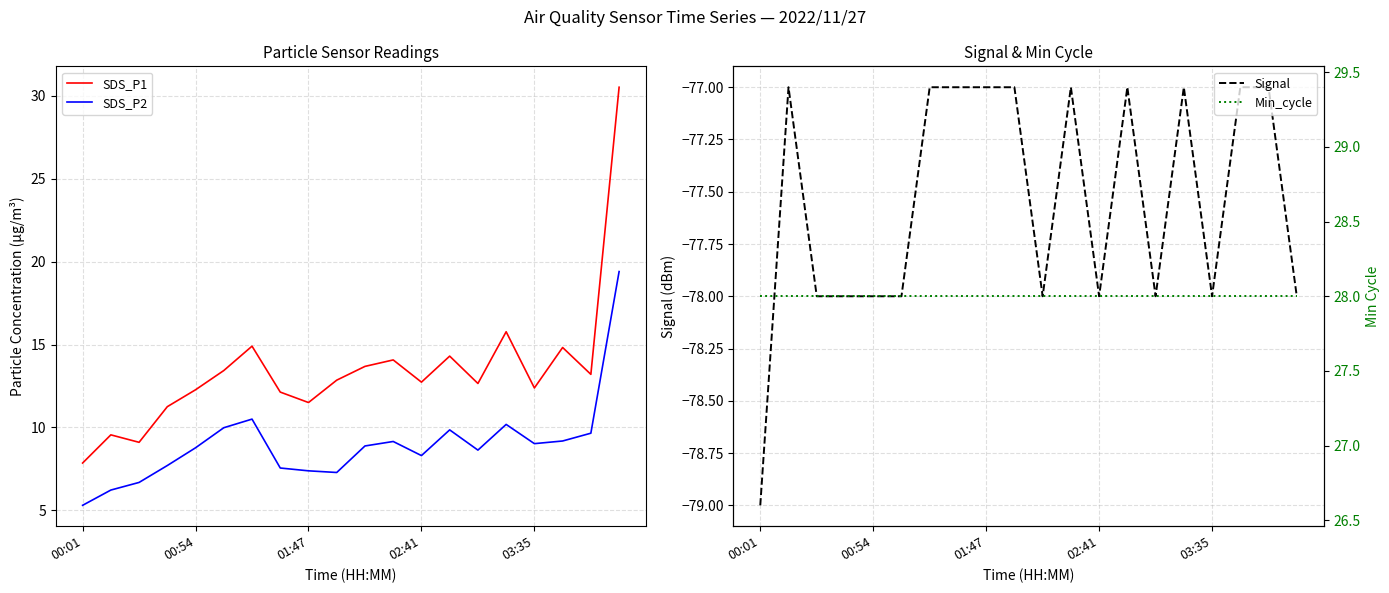

Which series has the widest spread of values?

SDS_P1